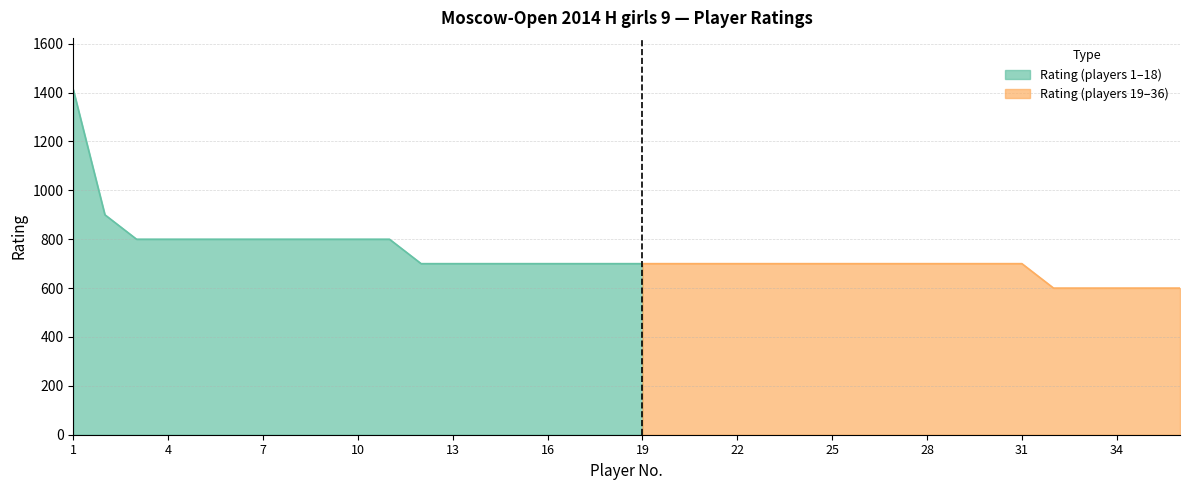

What is the maximum value shown in the chart?

1412